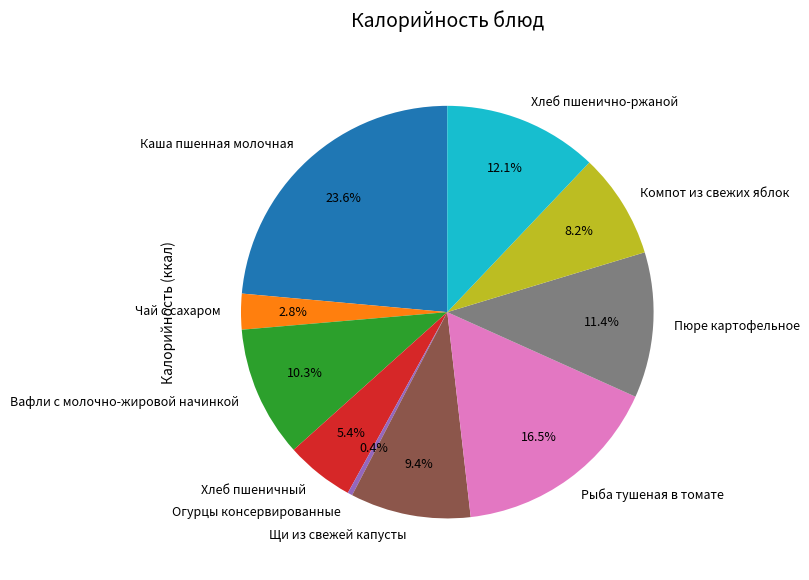

To the nearest percent, what is the combined percentage of Хлеб пшенично-ржаной and Вафли с молочно-жировой начинкой?

22%